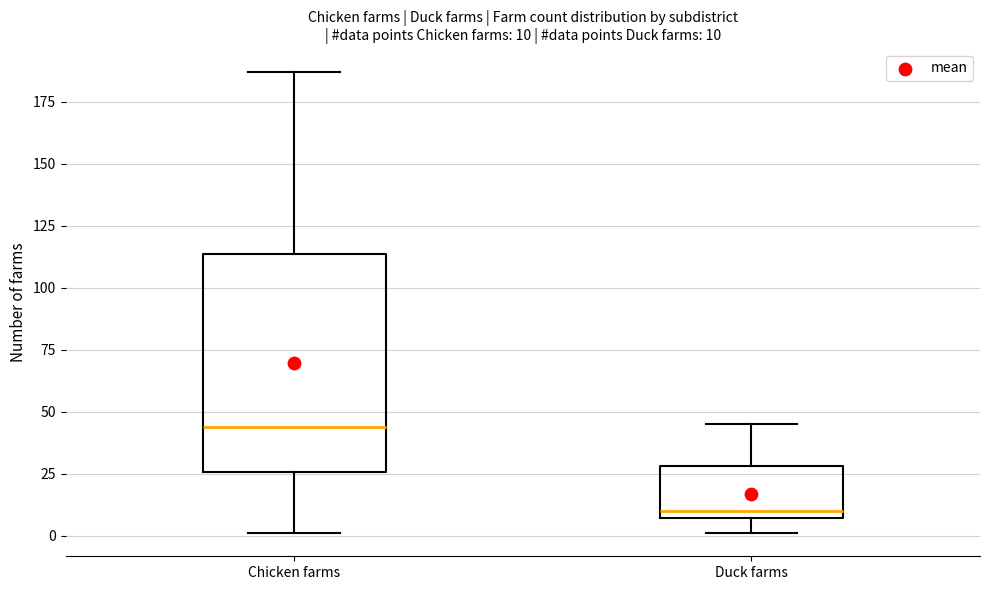

Comparing the boxes themselves (not the whiskers), which one is the tallest?

Chicken farms